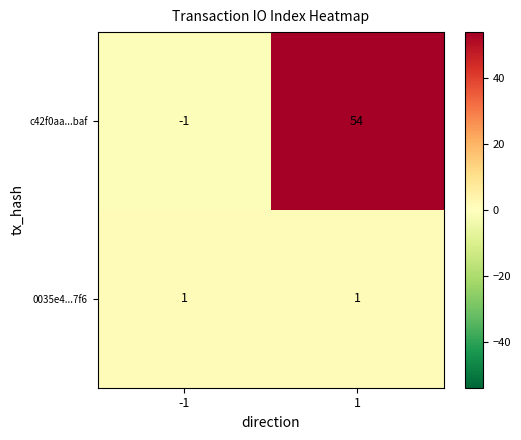

Count the number of data series in this chart.

2